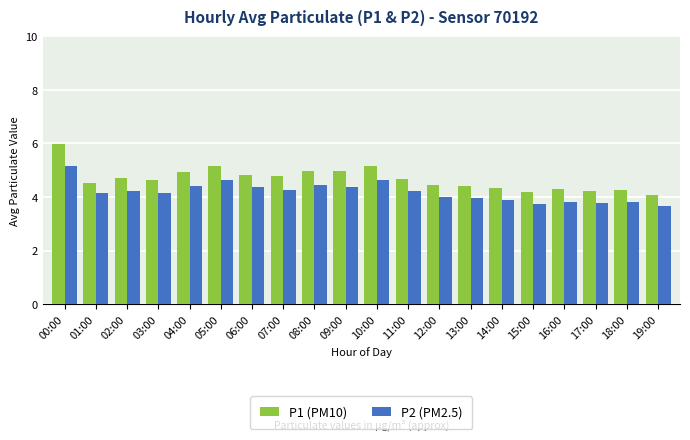

List the series in order of their peak value, highest first.

P1 (PM10), P2 (PM2.5)